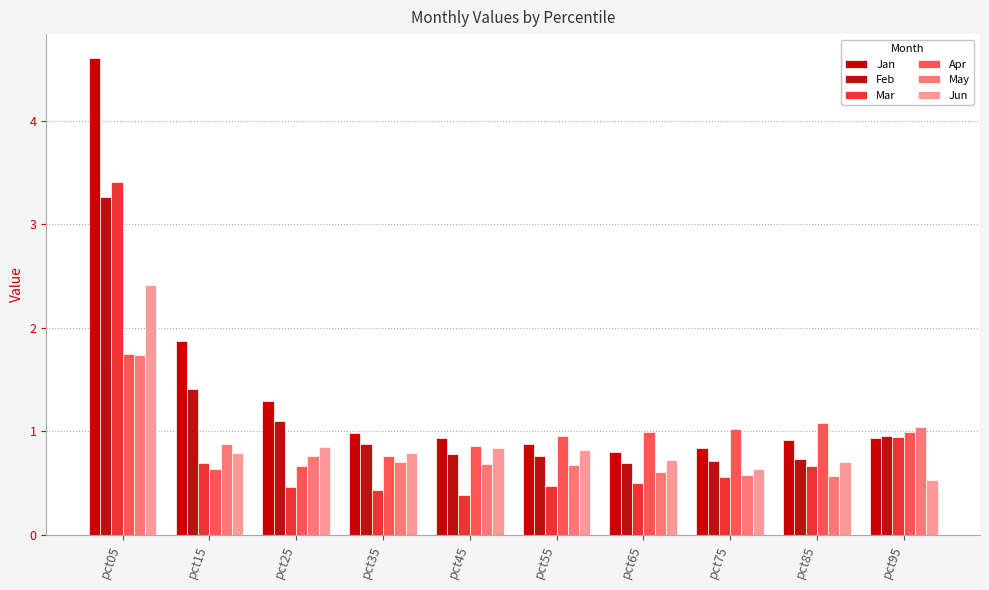

The Jan series shows 0.9 at pct85. True or false?

True